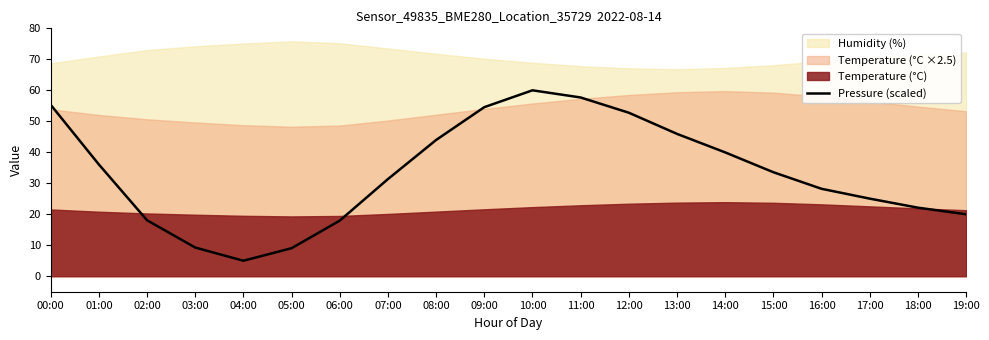

Is it true that Pressure (scaled) equals 8.4 at 07:00?

False